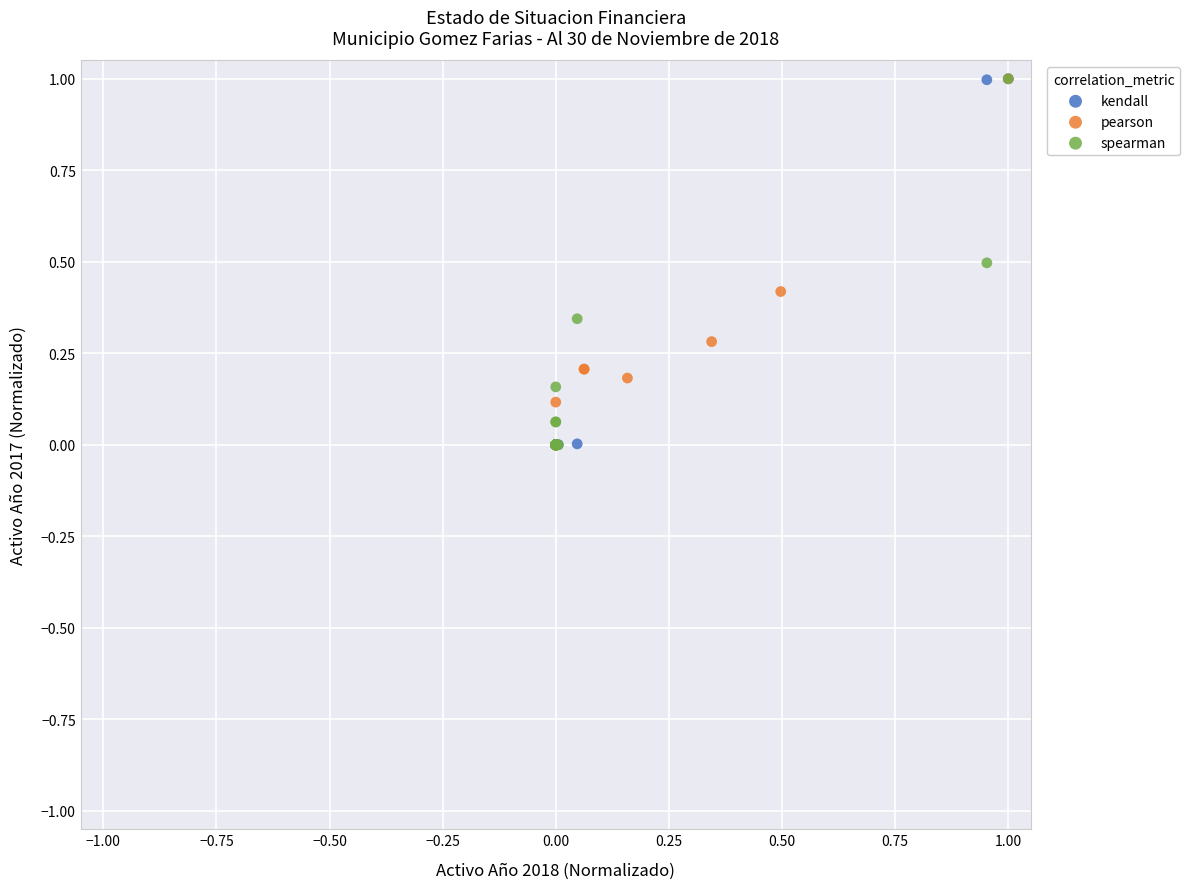

What are all the series names shown in the legend?

kendall, pearson, spearman